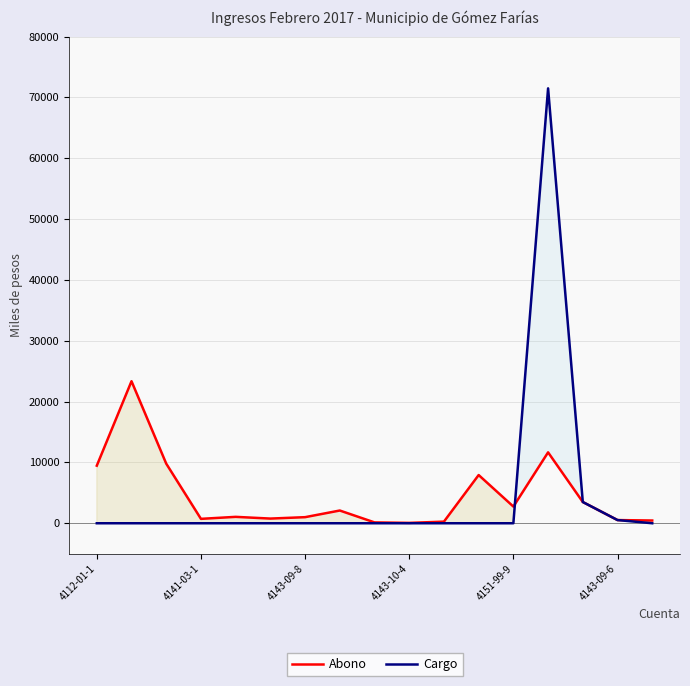

Rank the series by their maximum value, from highest to lowest.

Cargo, Abono